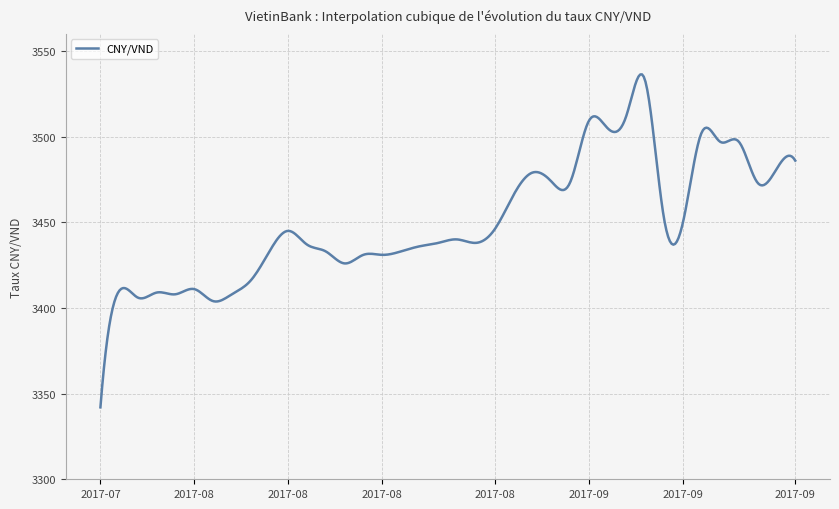

What is the minimum value shown in the chart?

3342.0